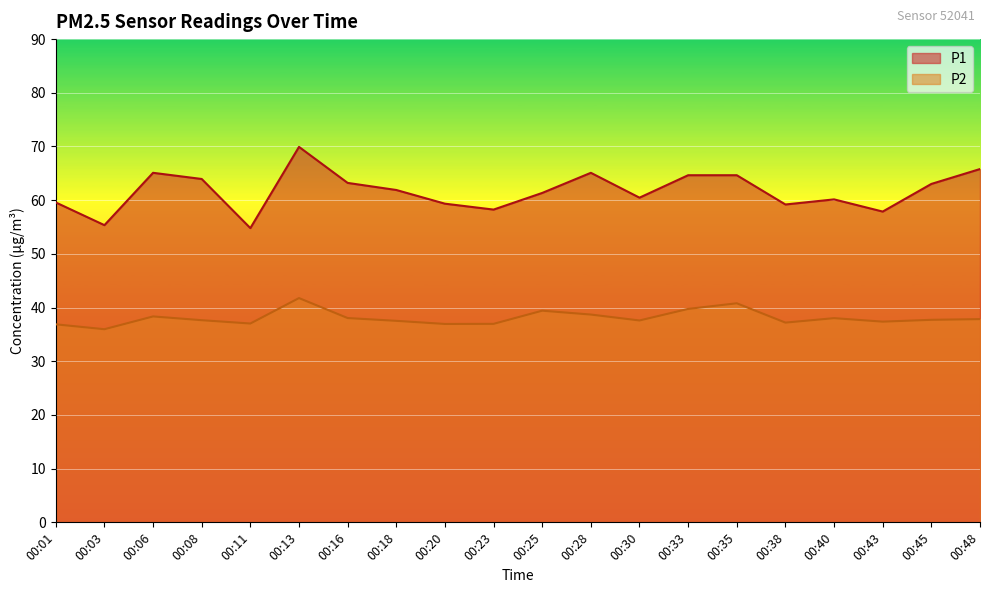

What is the minimum value for P1?

54.8